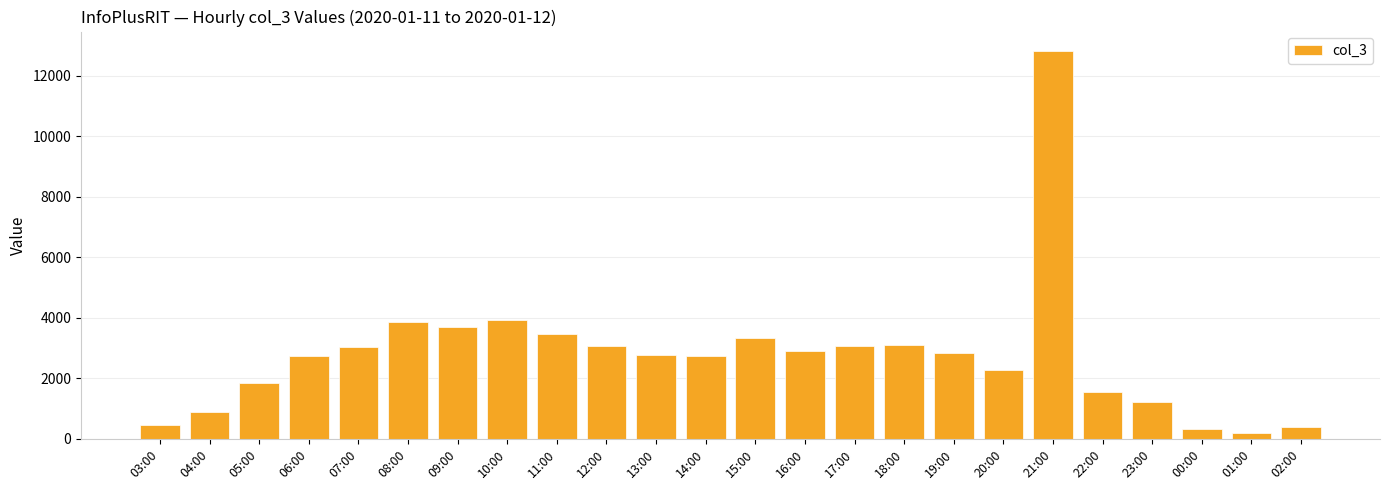

What is the greatest value displayed?

12825